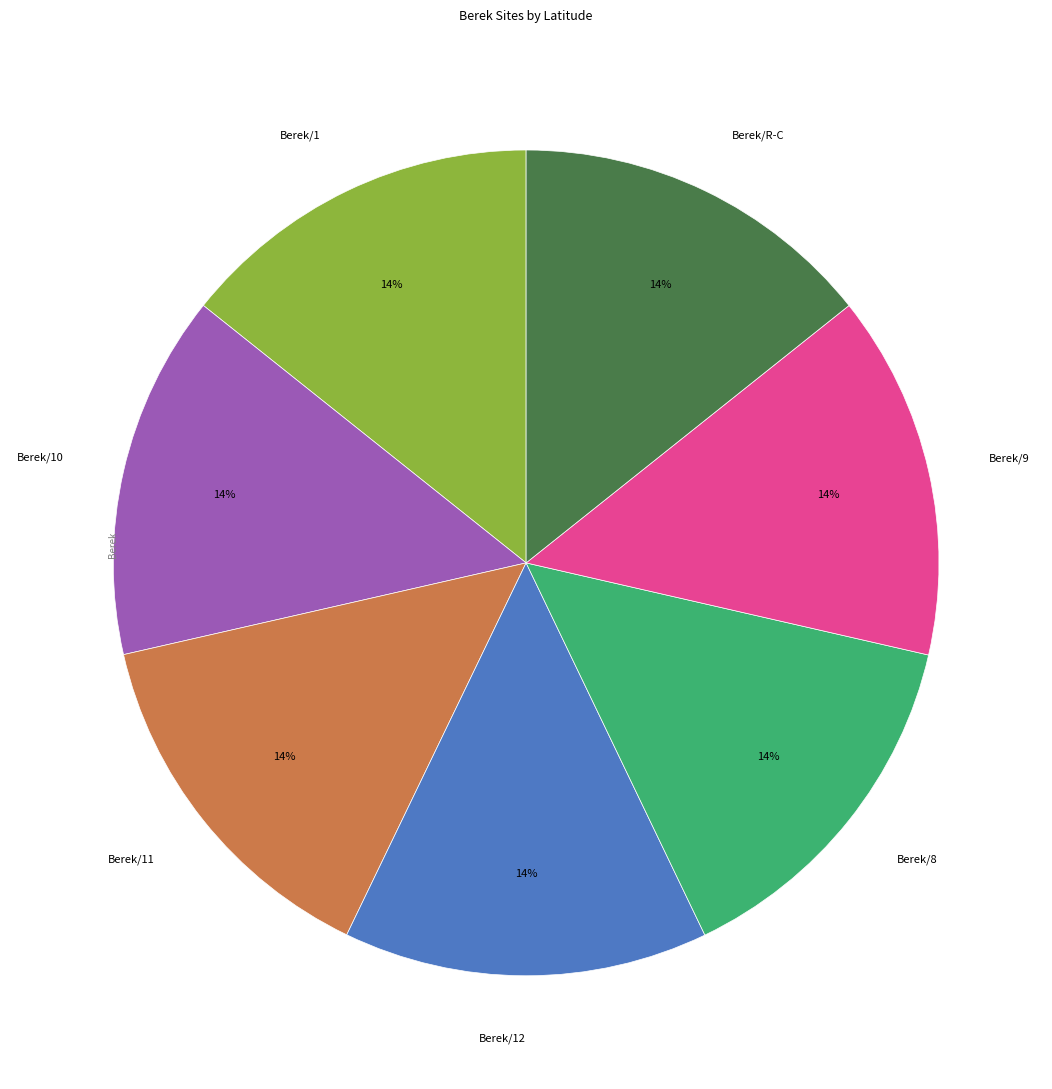

To the nearest percent, what percentage of the pie is Berek/1?

14%